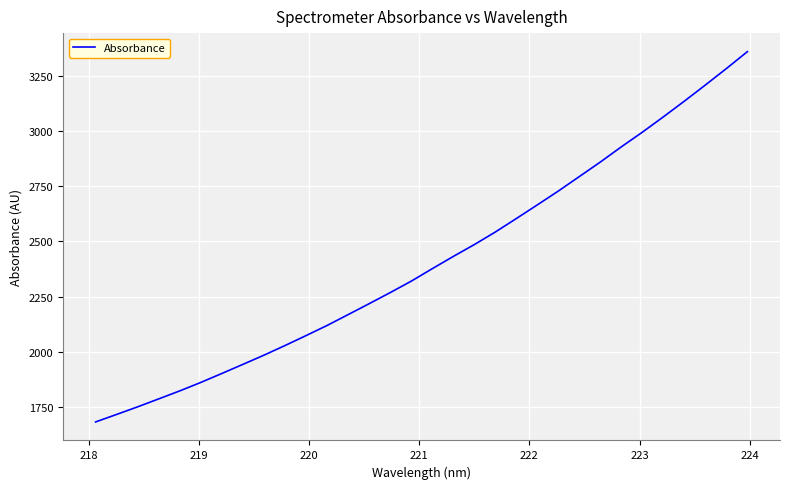

Does the chart have visible grid lines?

Yes